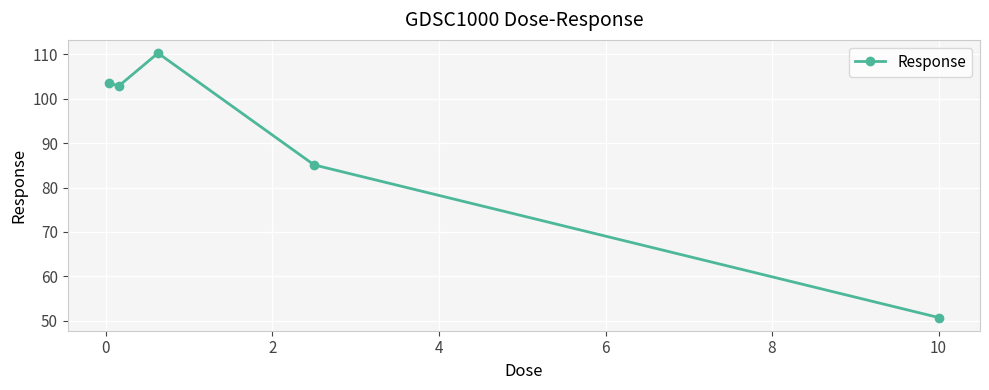

True or false: there are more than 2 points higher than both neighbors.

False